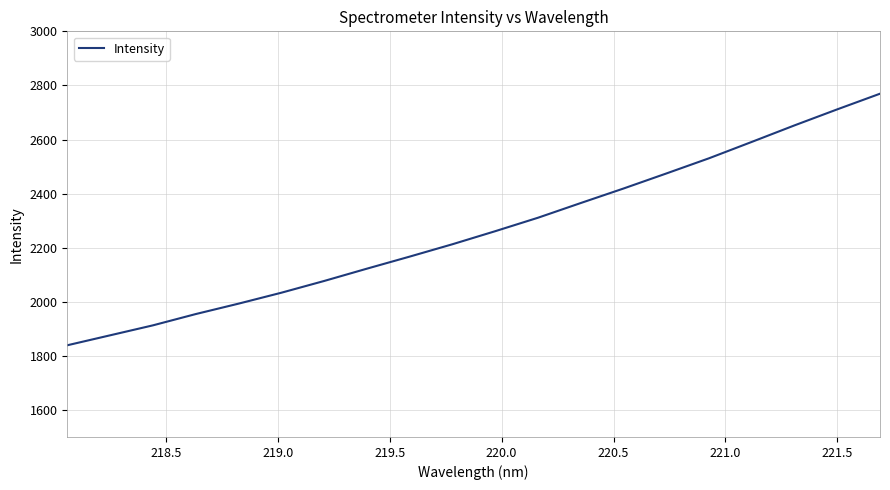

How many lines are shown in the chart?

1